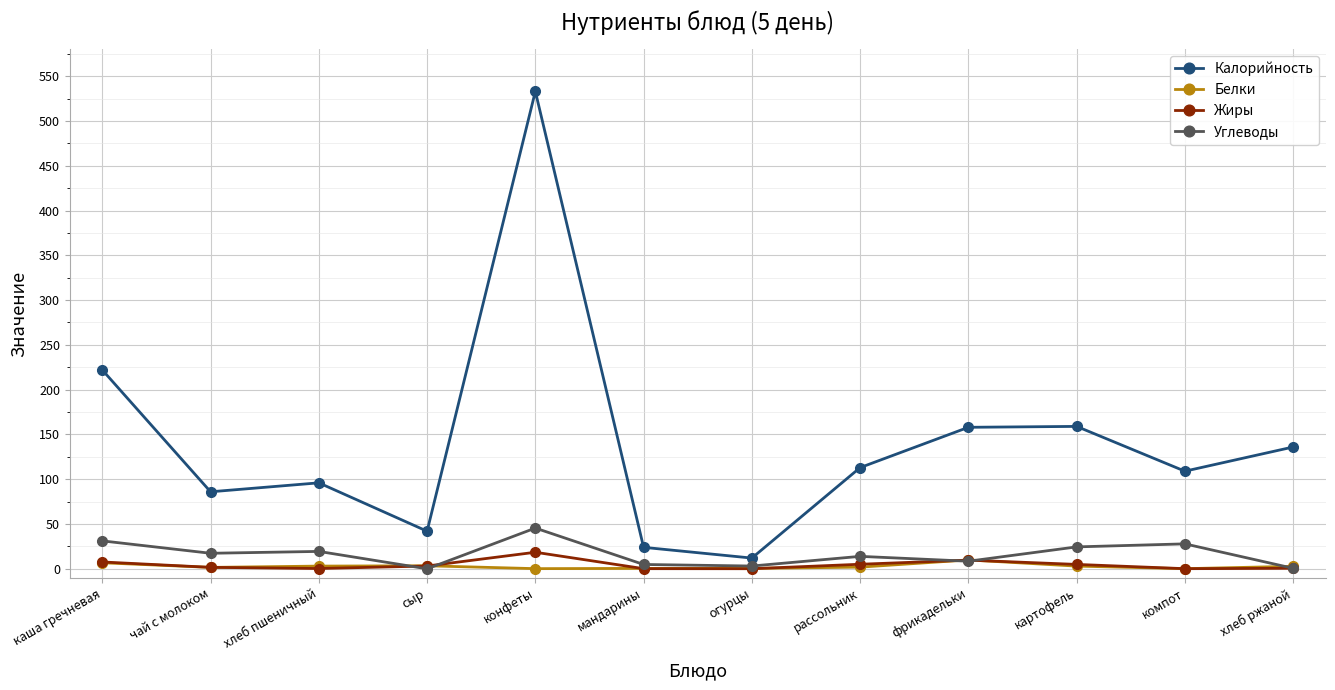

What is the sum of all Белки values?

33.8